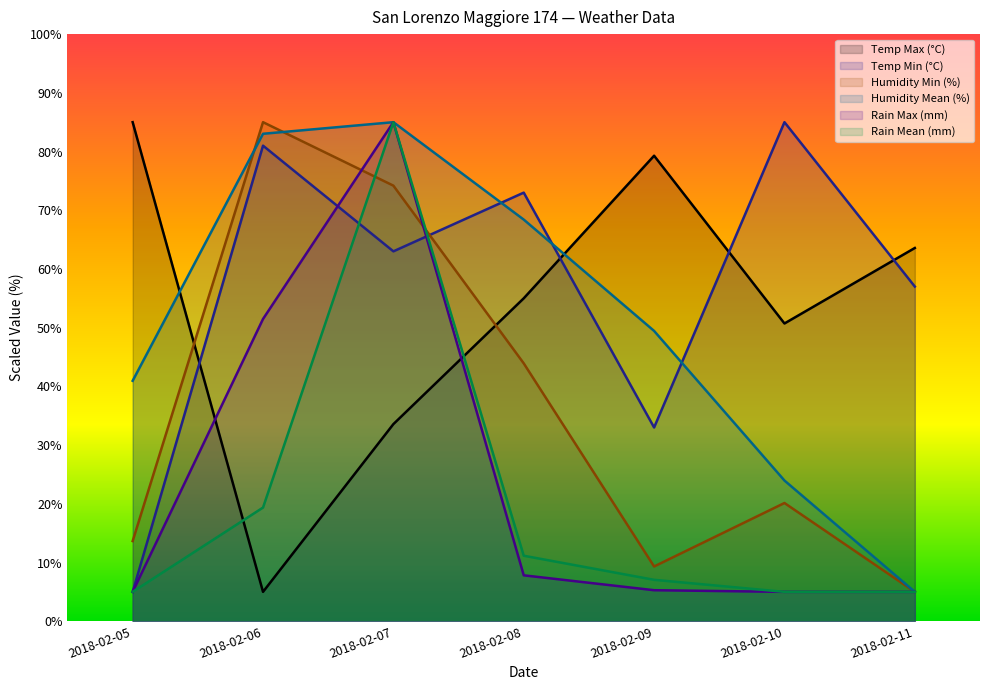

What is the sum of the Humidity Mean (%) values at 2018-02-06 and 2018-02-07?

168.0